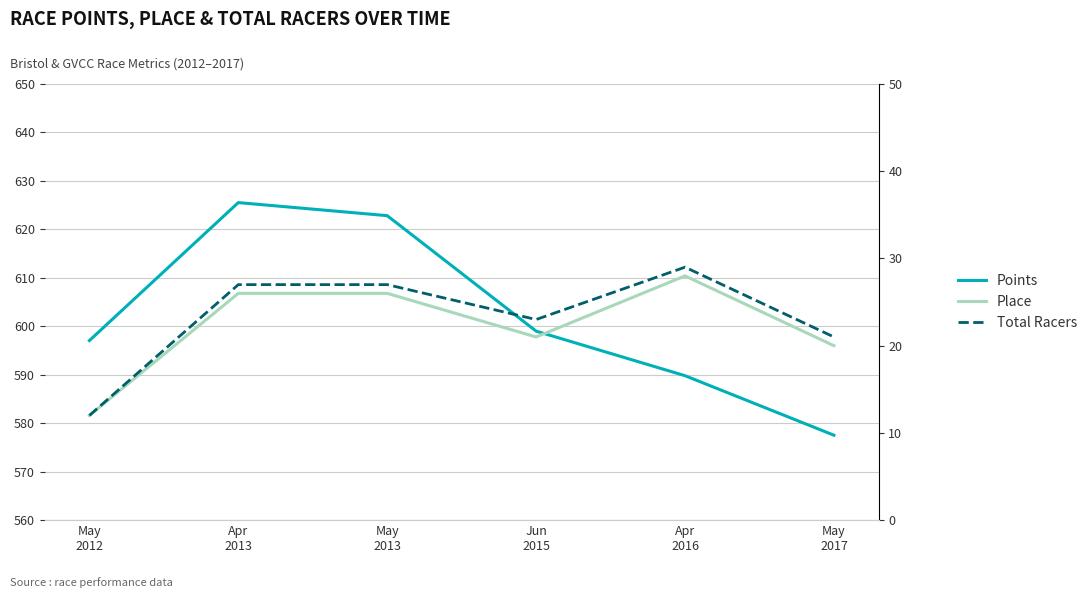

Between Apr
2013 and May
2012, which is larger?

Apr
2013